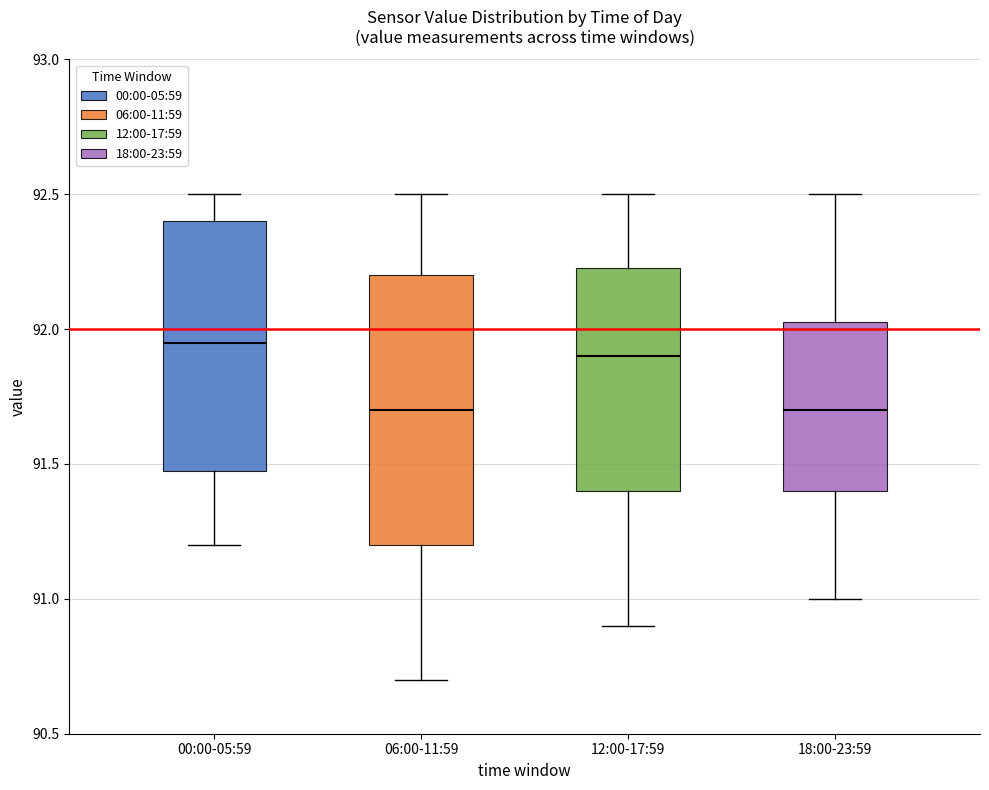

Which box is the tallest, from its lower edge to its upper edge?

06:00-11:59